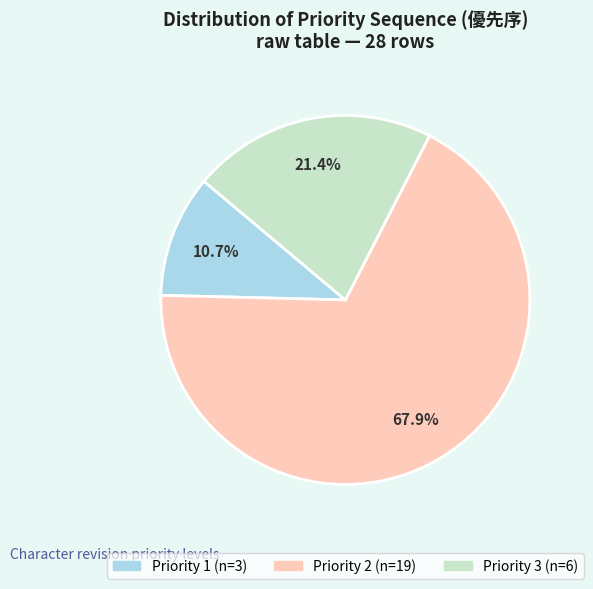

Does any single category account for the majority?

Yes